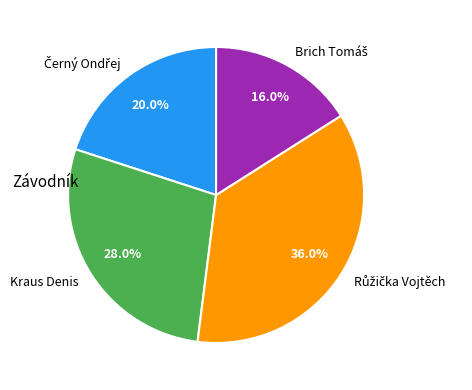

To the nearest percent, what percentage of the pie is Kraus Denis?

28%